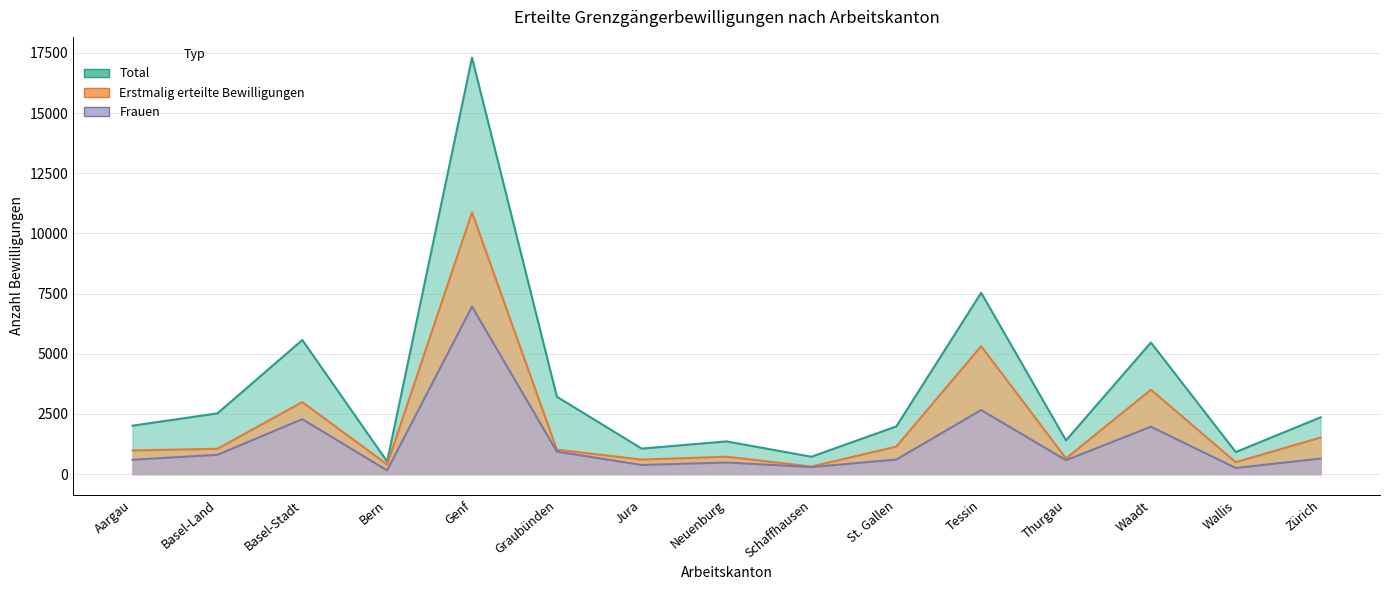

How many data points in Erstmalig Total are less than 1014?

7